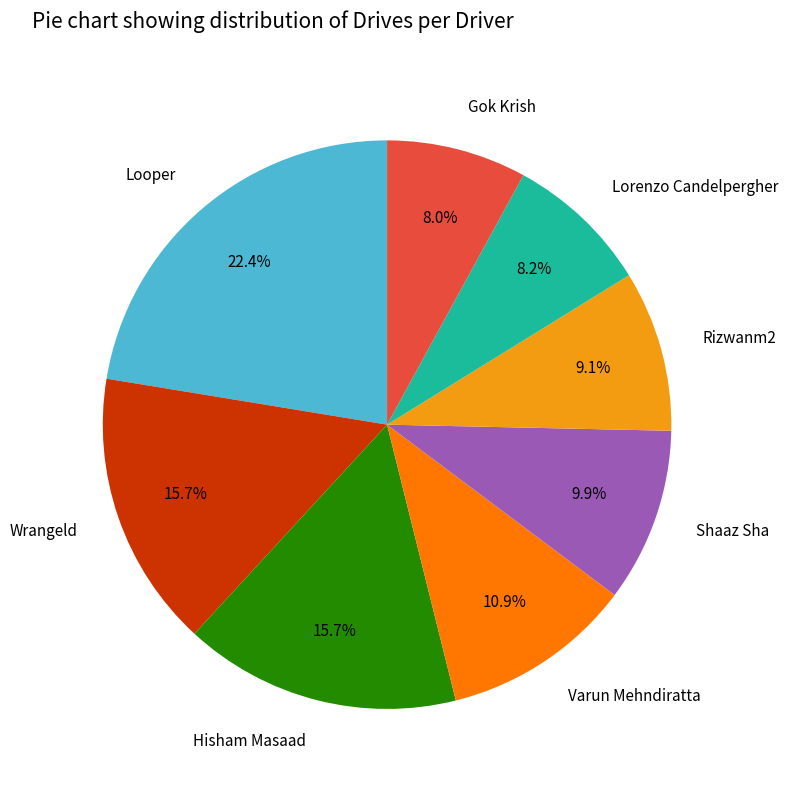

Does Wrangeld represent more than half of the total?

No